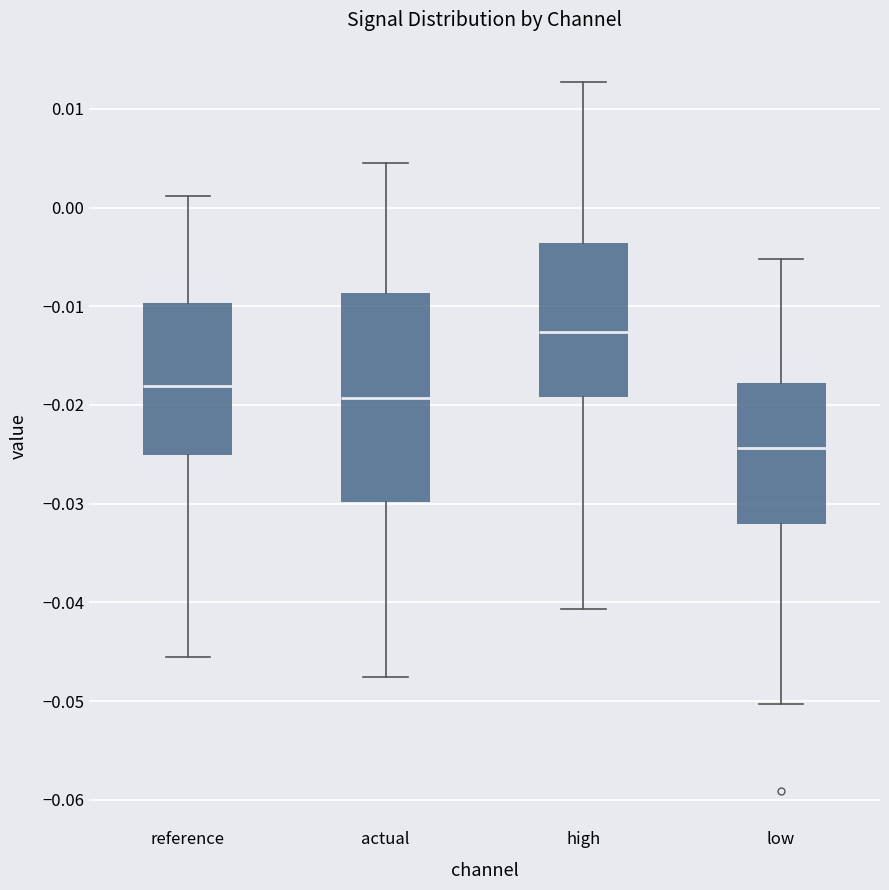

Reading left to right, read every box against the y-axis: the position of its median line, the range the box covers, and the ends of its whiskers. The values are not printed on the chart, so give them approximately, as read against the axis.

reference: median -0.018, box -0.025 to -0.010, whiskers -0.046 to 0.001
actual: median -0.019, box -0.030 to -0.009, whiskers -0.048 to 0.005
high: median -0.013, box -0.019 to -0.004, whiskers -0.041 to 0.013
low: median -0.024, box -0.032 to -0.018, whiskers -0.050 to -0.005